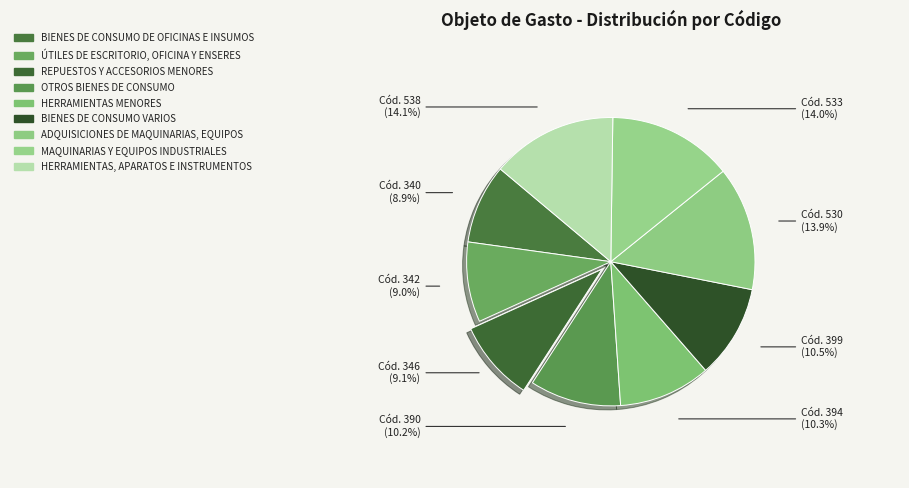

How many segments does this pie chart have?

9